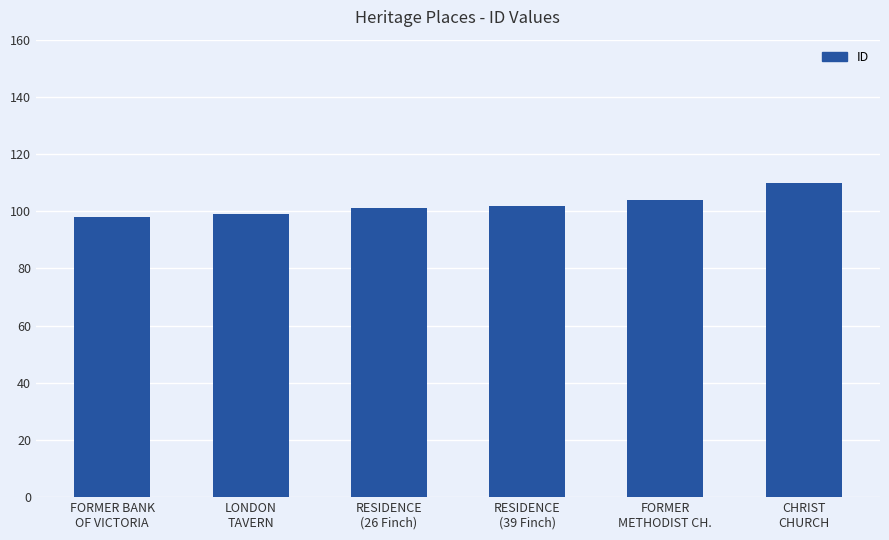

The value at FORMER
METHODIST CH. is 104. True or false?

True